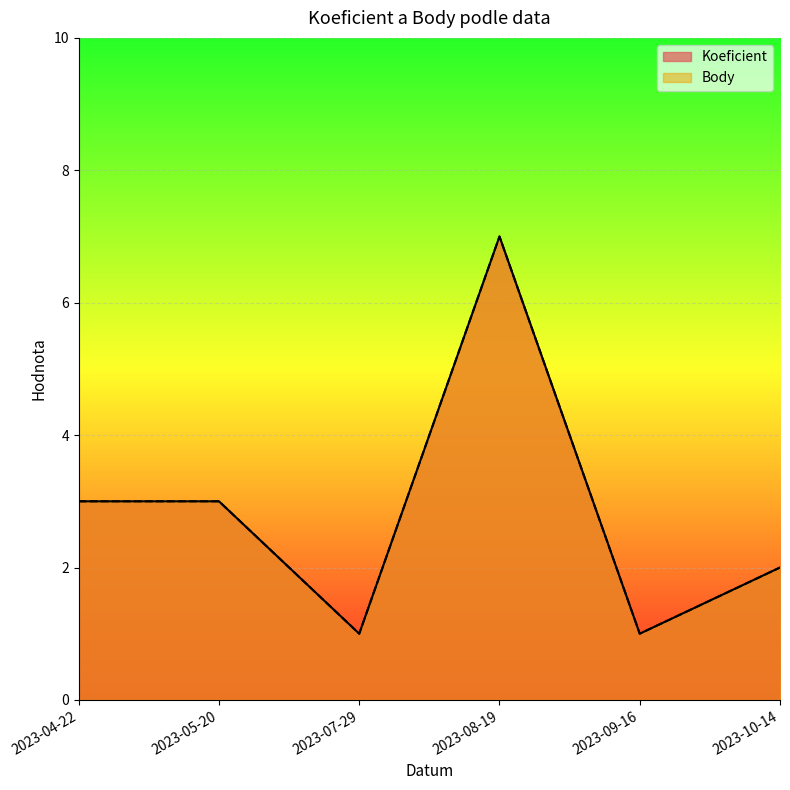

Reading left to right, extract all data points from this chart.

Koeficient: 3	3	1	7	1	2
Body: 3	3	1	7	1	2